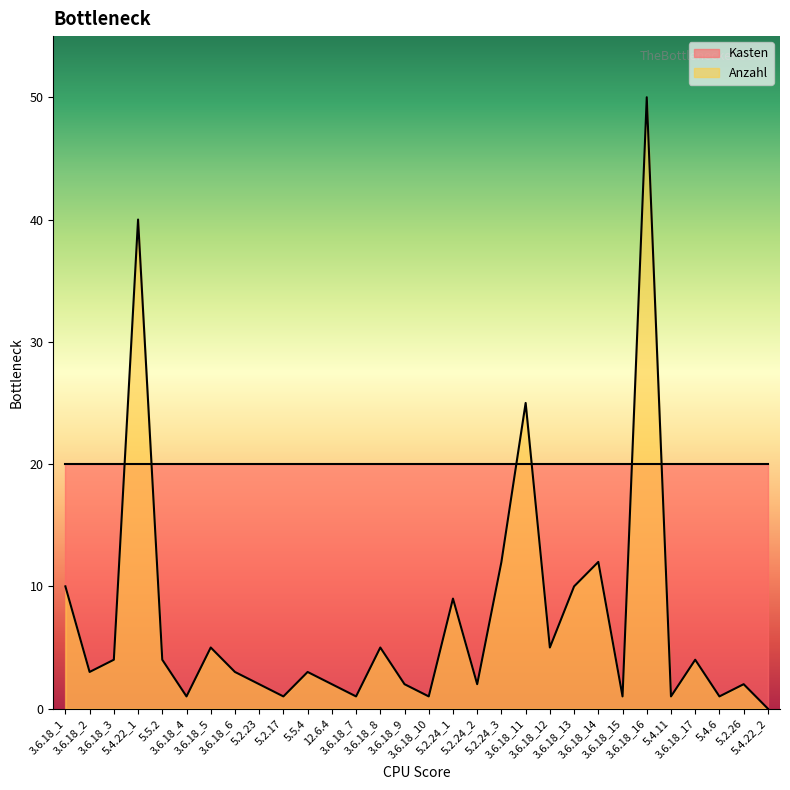

List the labels in order of value, smallest first.

5.4.22_2, 3.6.18_4, 5.2.17, 3.6.18_7, 3.6.18_10, 3.6.18_15, 5.4.11, 5.4.6, 5.2.23, 12.6.4, 3.6.18_9, 5.2.24_2, 5.2.26, 3.6.18_2, 3.6.18_6, 5.5.4, 3.6.18_3, 5.5.2, 3.6.18_17, 3.6.18_5, 3.6.18_8, 3.6.18_12, 5.2.24_1, 3.6.18_1, 3.6.18_13, 5.2.24_3, 3.6.18_14, 3.6.18_11, 5.4.22_1, 3.6.18_16